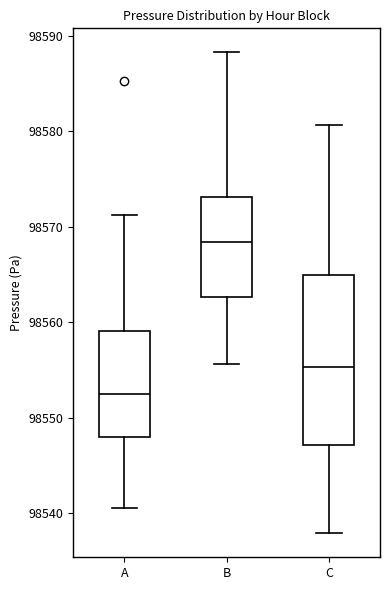

Where is the lower edge of the box for B on the y-axis? The values are not printed on the chart, so give them approximately, as read against the axis.

98563